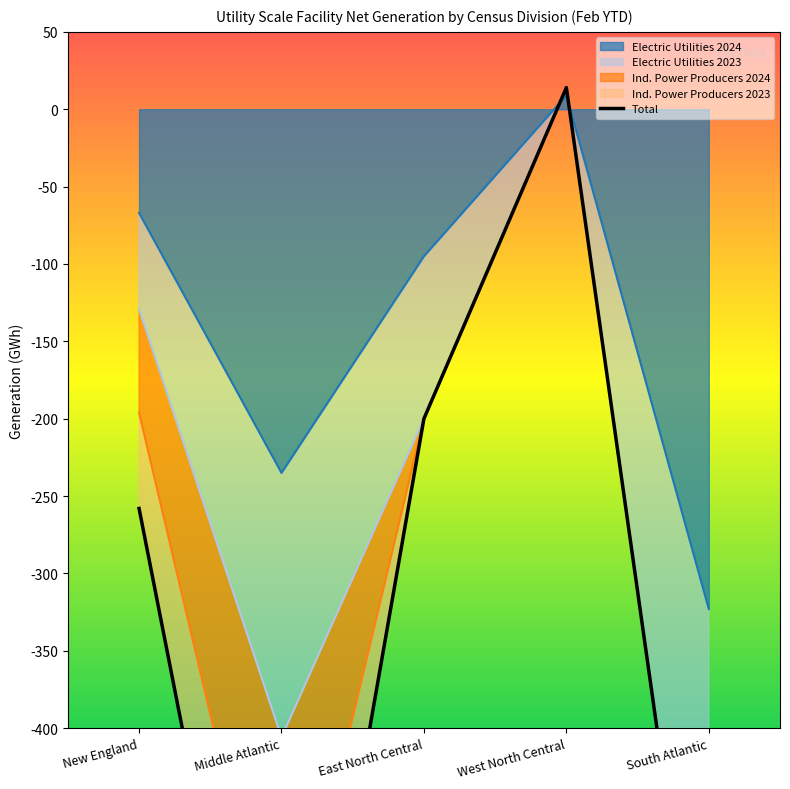

How many points are higher than both their immediate neighbors (excluding endpoints)?

1